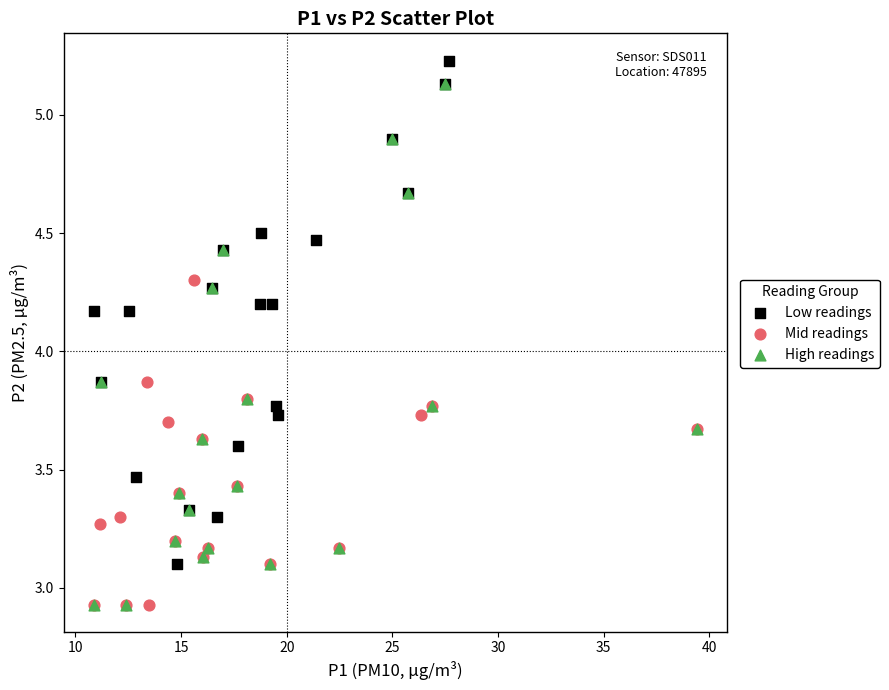

What are all the series names shown in the legend?

Low readings, Mid readings, High readings